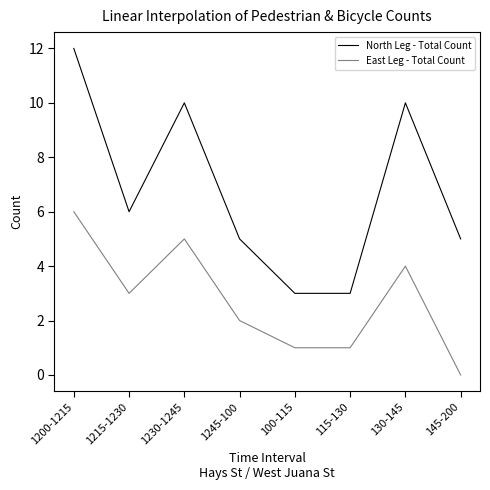

True or false: East Leg - Total Count and North Leg - Total Count intersect in this chart.

False